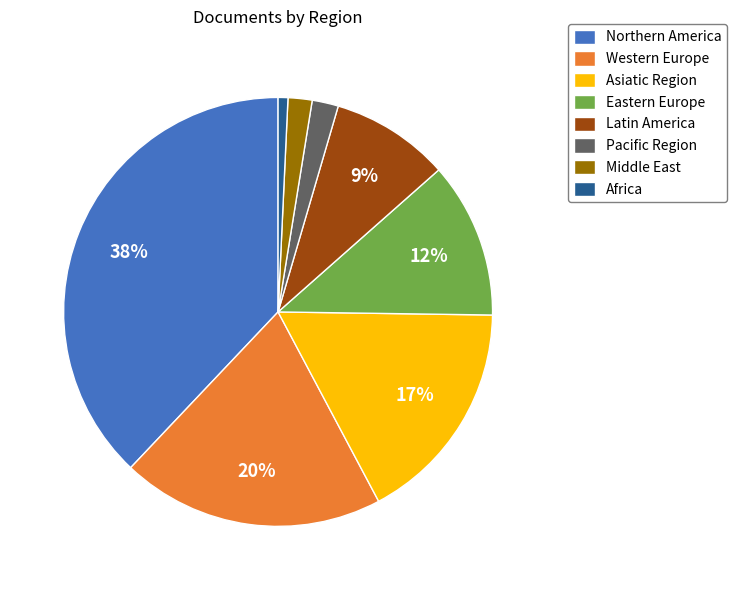

To the nearest percent, what is the difference between the largest and smallest slice percentages?

37%